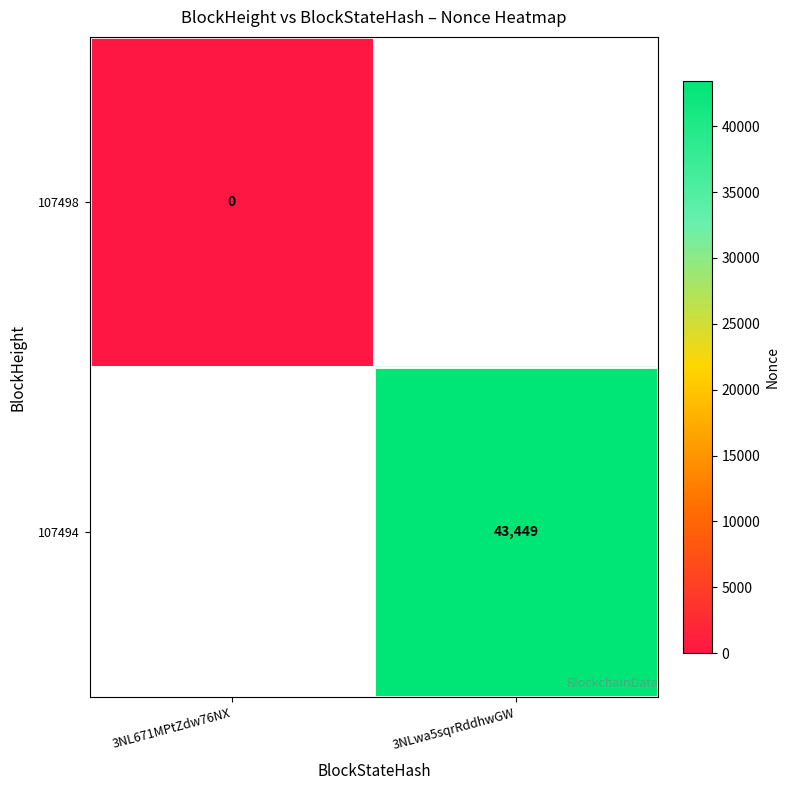

Is the value of 107498 at 3NL671MPtZdw76NX greater than the value of 107494 at 3NLwa5sqrRddhwGW?

No